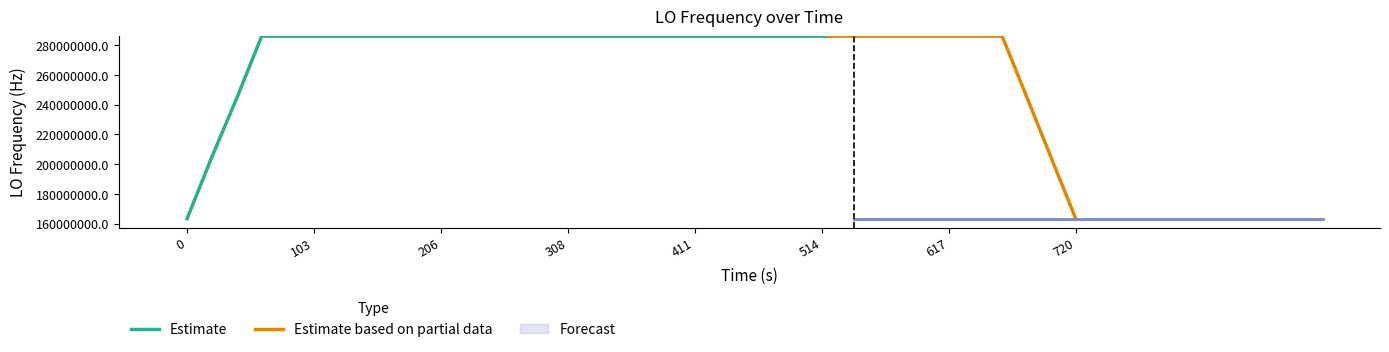

Which has a higher value, 308 or 617?

308